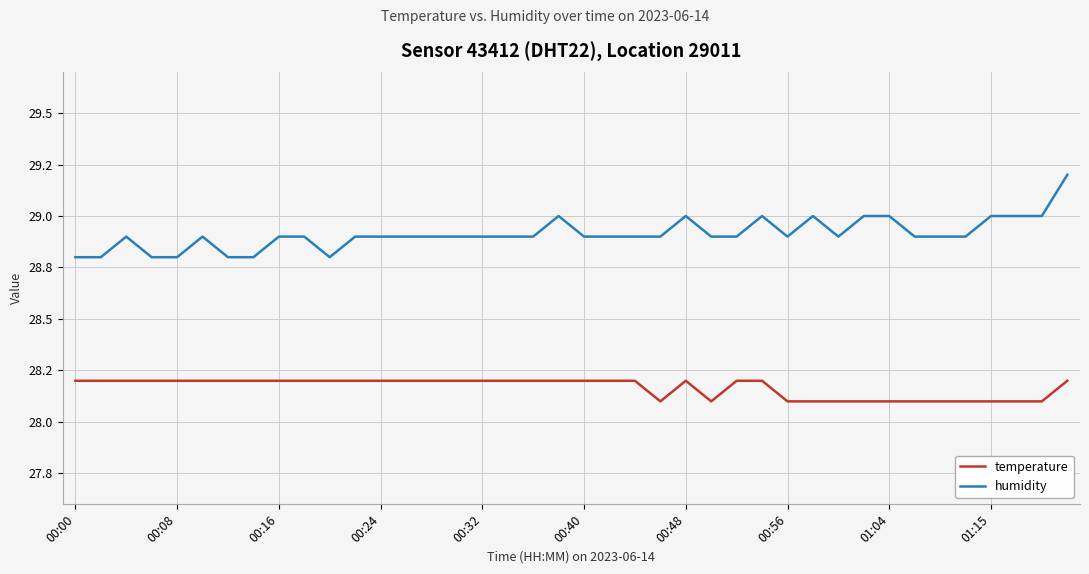

At which label does temperature reach its peak?

00:00